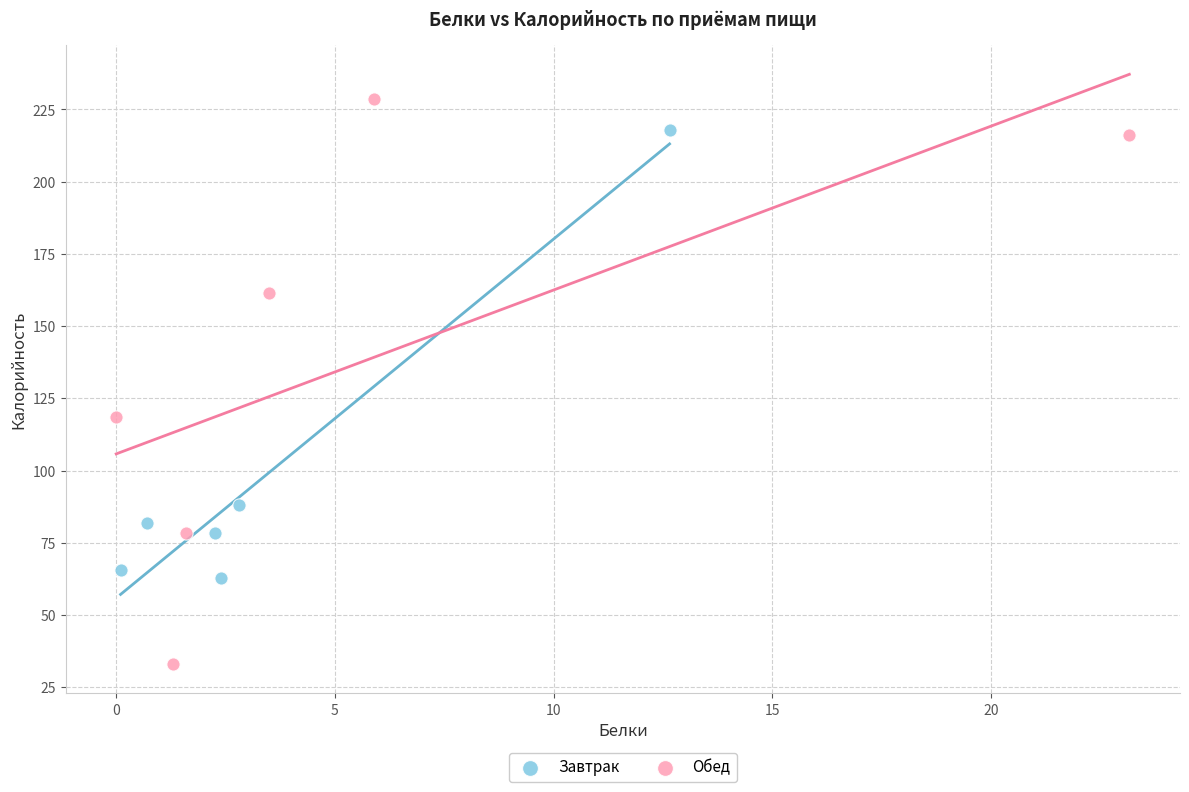

Which series reaches the minimum Y coordinate?

Обед